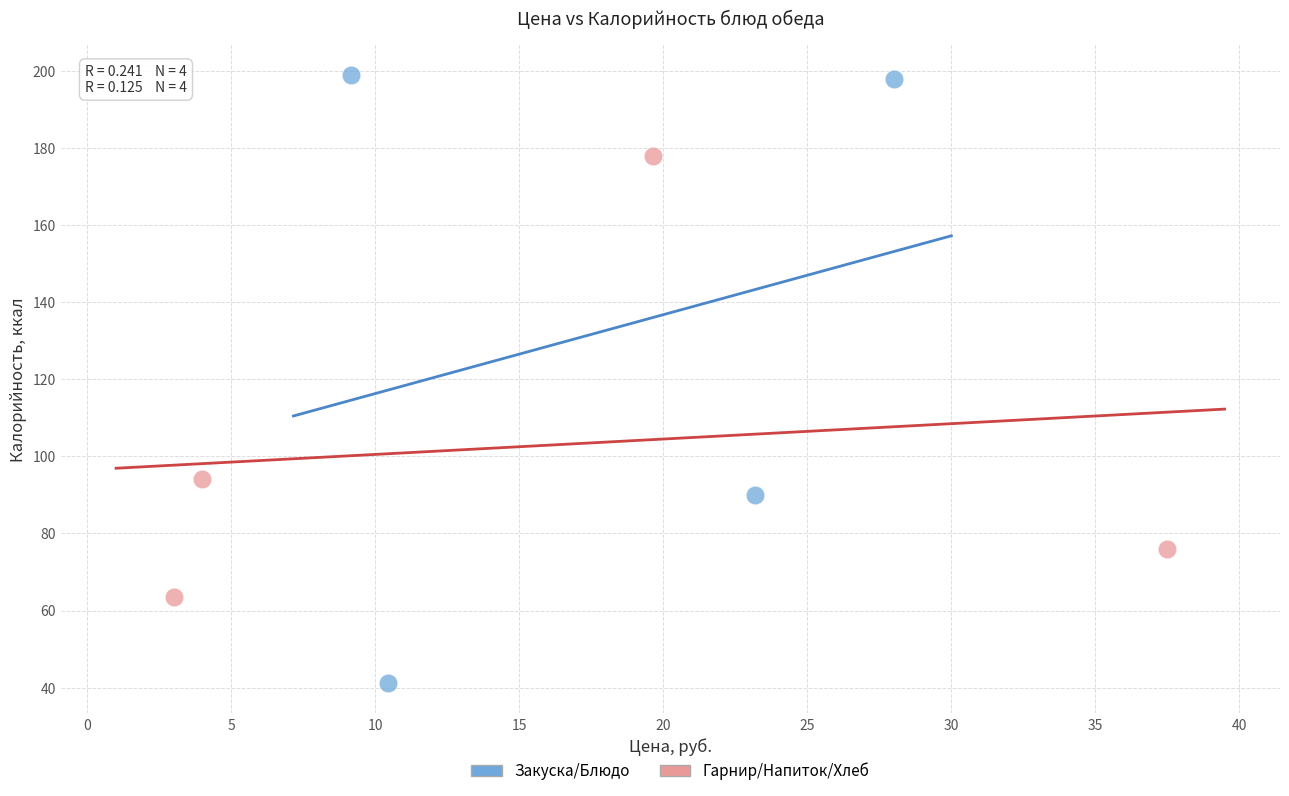

Which series contains the highest Y value?

Закуска/Блюдо